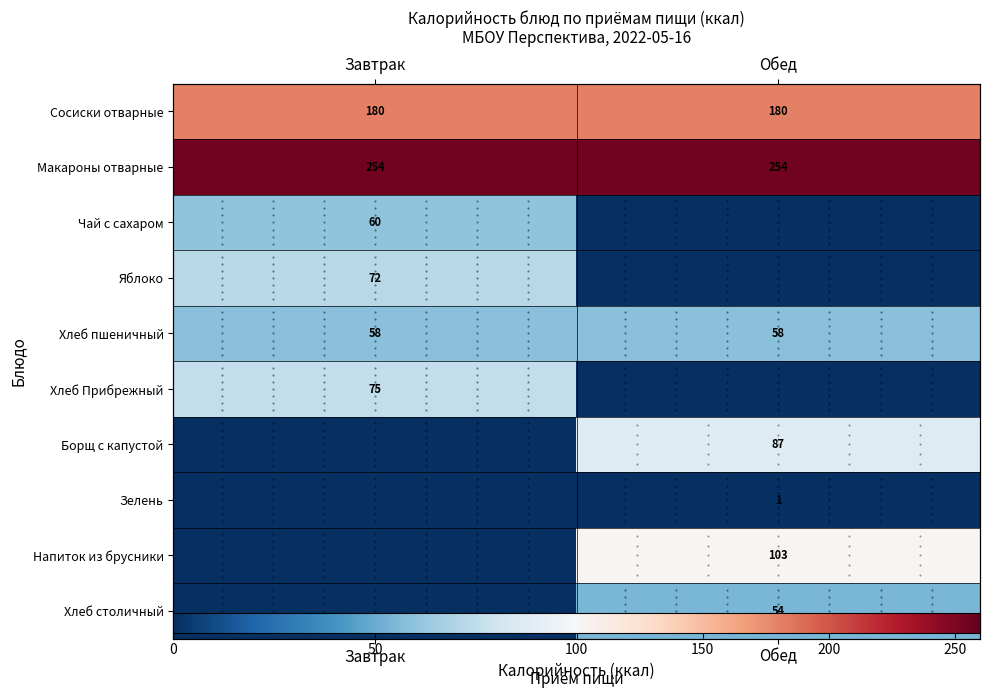

How many Чай с сахаром values are between 0 and 60?

2